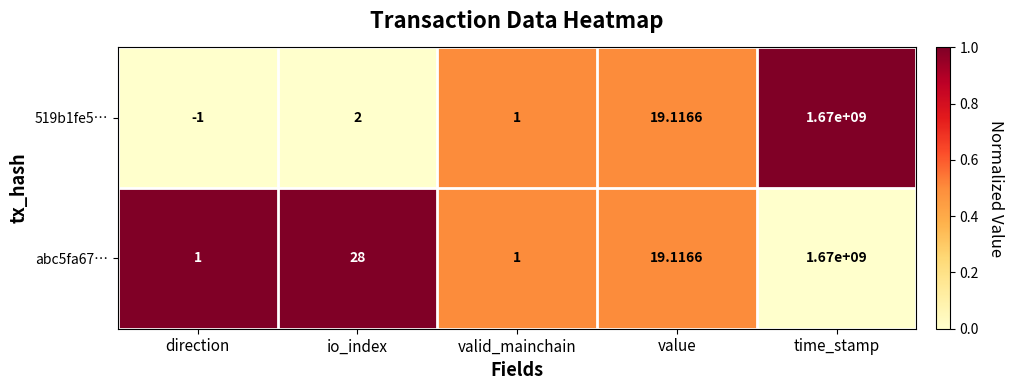

List the labels in order of 519b1fe5… value, smallest first.

direction, valid_mainchain, io_index, value, time_stamp